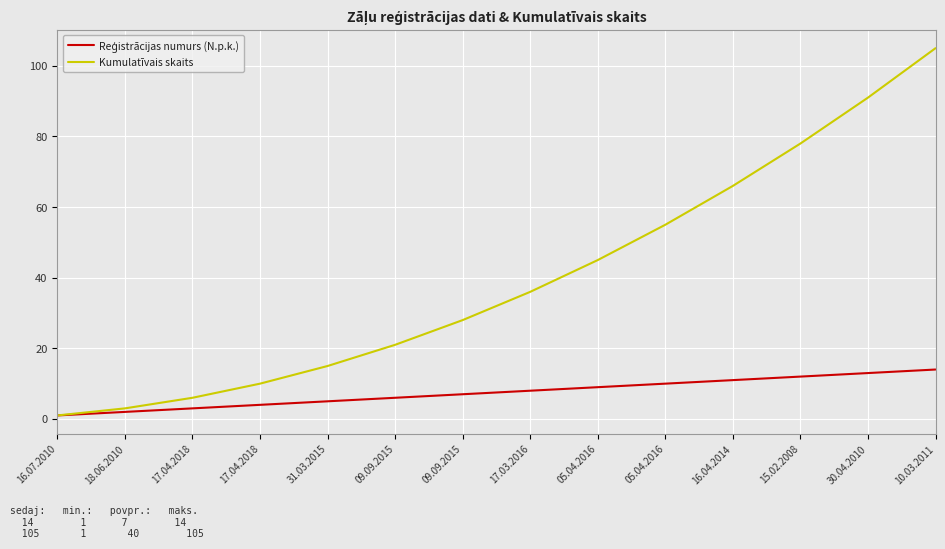

Reading left to right, extract all data points from this chart.

Reģistrācijas numurs (N.p.k.): 16.07.2010=1	18.06.2010=2	17.04.2018=3	17.04.2018=4	31.03.2015=5	09.09.2015=6	09.09.2015=7	17.03.2016=8	05.04.2016=9	05.04.2016=10	16.04.2014=11	15.02.2008=12	30.04.2010=13	10.03.2011=14
Kumulatīvais skaits: 16.07.2010=1	18.06.2010=3	17.04.2018=6	17.04.2018=10	31.03.2015=15	09.09.2015=21	09.09.2015=28	17.03.2016=36	05.04.2016=45	05.04.2016=55	16.04.2014=66	15.02.2008=78	30.04.2010=91	10.03.2011=105